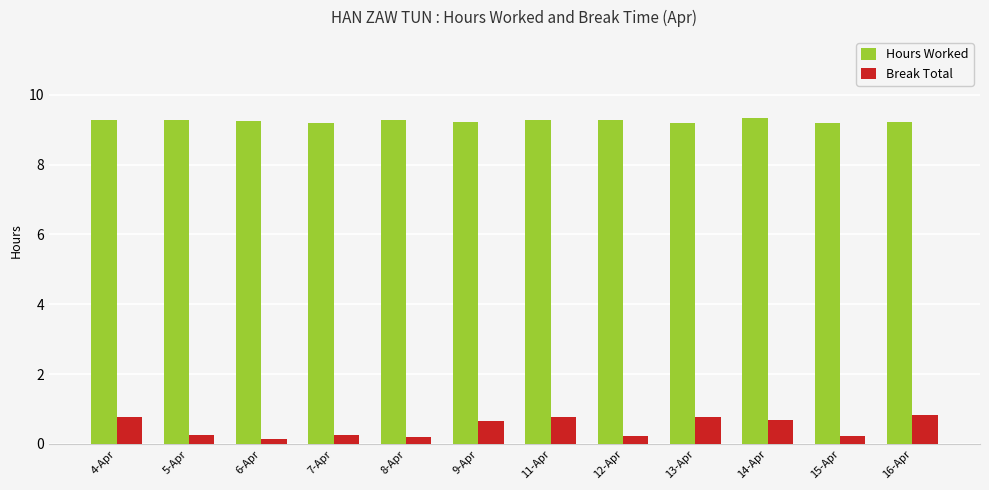

Between 9-Apr and 12-Apr, which series saw the biggest shift?

Break Total